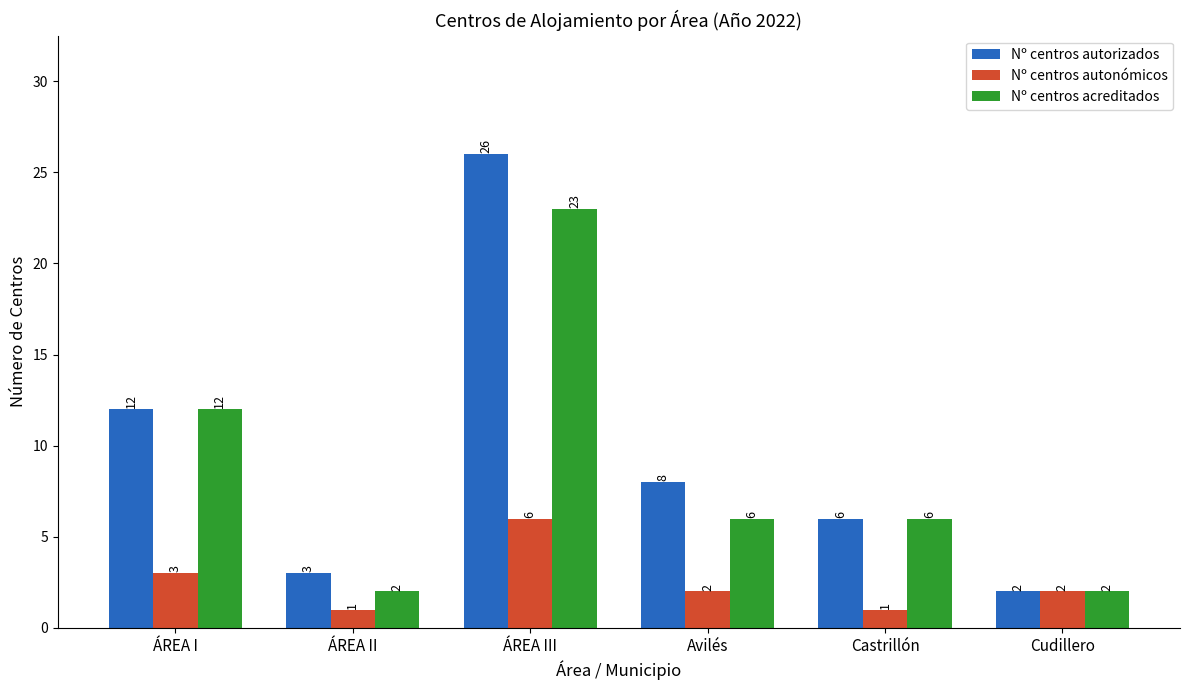

How many values in the Nº centros autonómicos series are below 2?

2